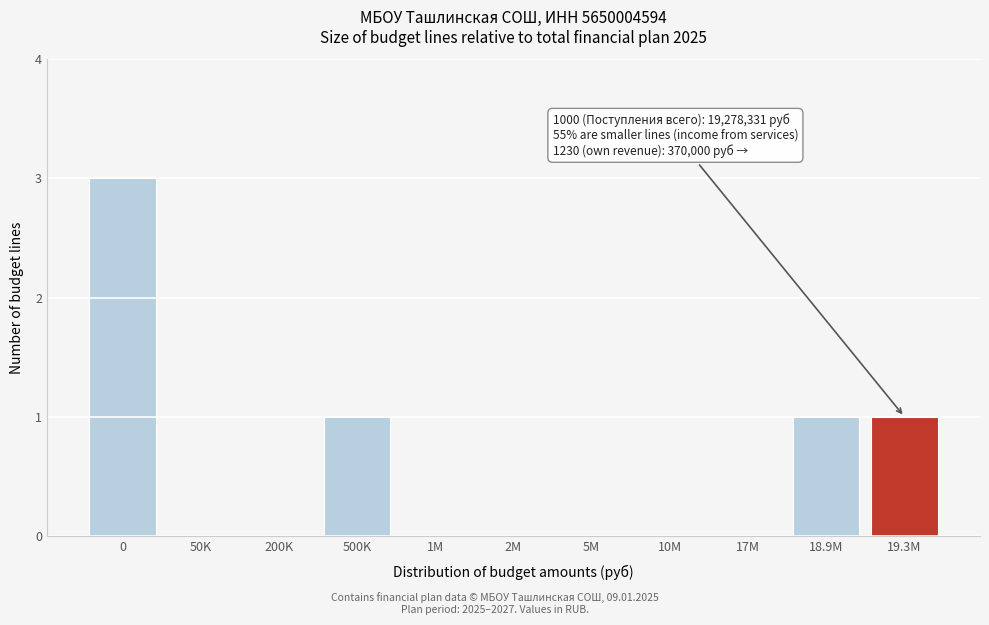

Reading left to right, extract all data points from this chart.

0=3	50K=0	200K=0	500K=1	1M=0	2M=0	5M=0	10M=0	17M=0	18.9M=1	19.3M=1